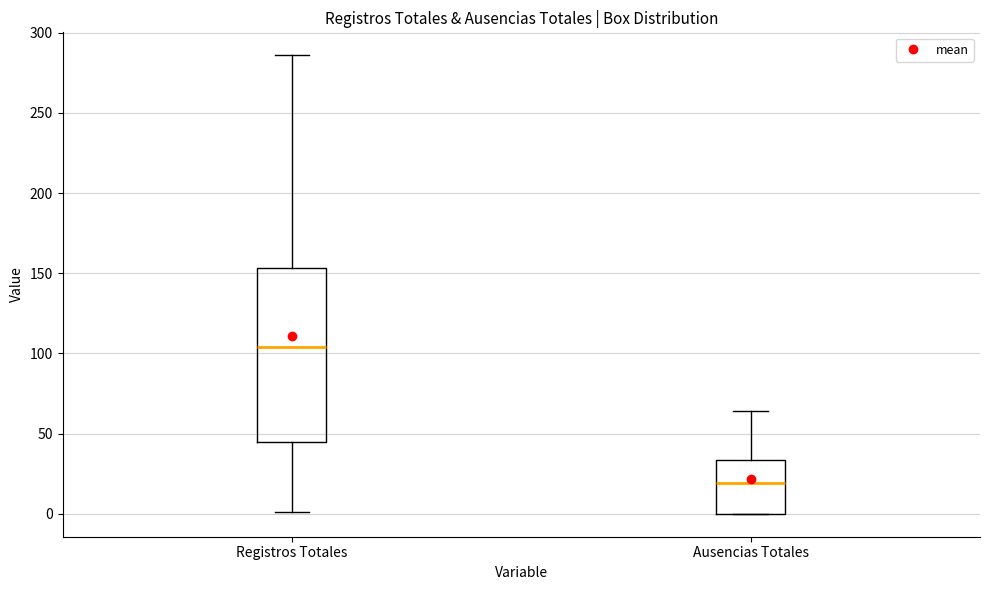

Where does the upper whisker of the box for Registros Totales end on the y-axis? The values are not printed on the chart, so give them approximately, as read against the axis.

285